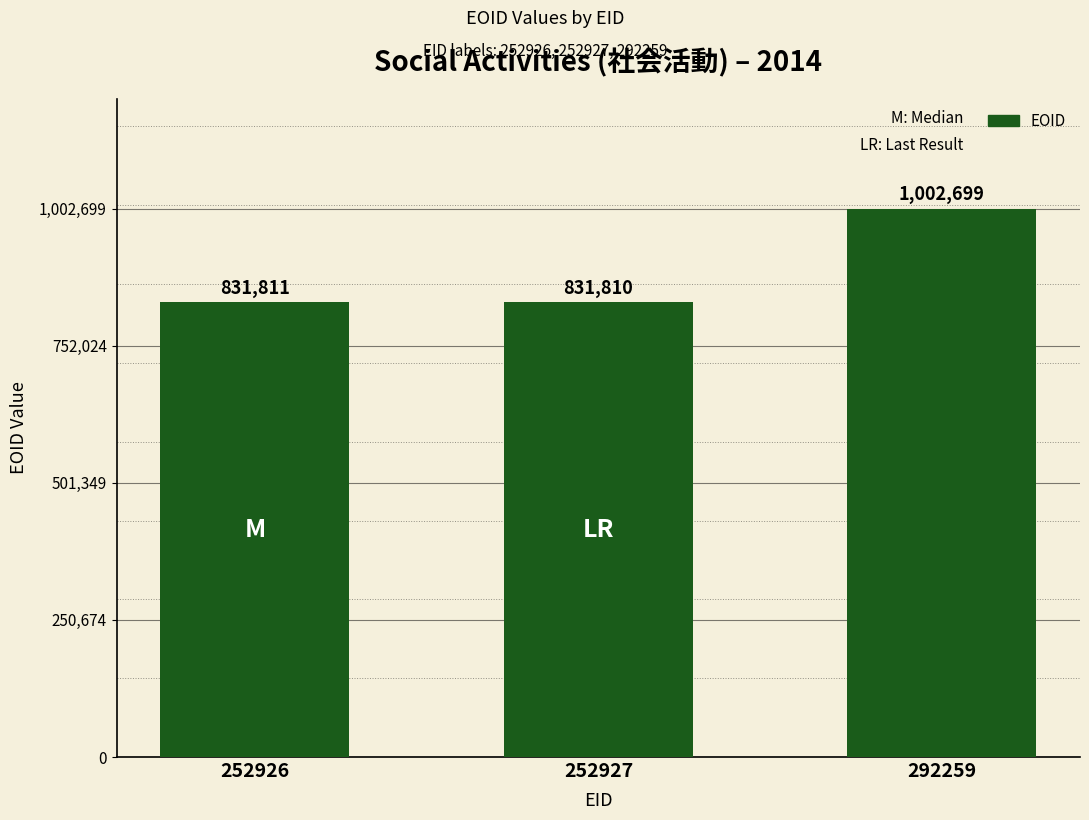

What is the value of the 1st bar from the left?

831811